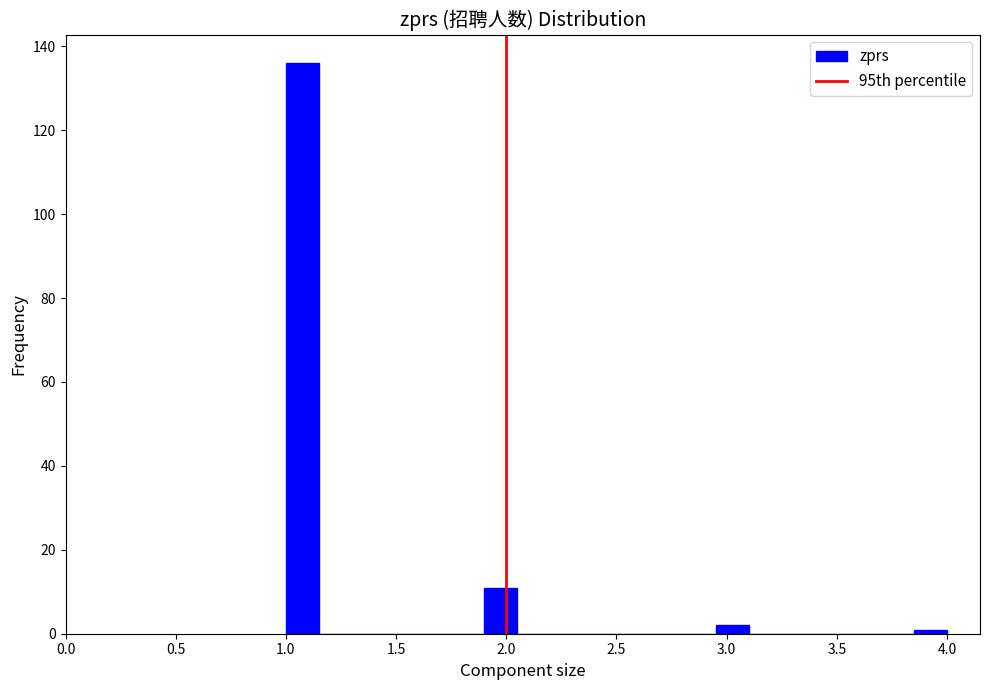

Around what value on the x-axis is the tallest bar? Give the approximate position of its centre, as read against the axis.

1.10